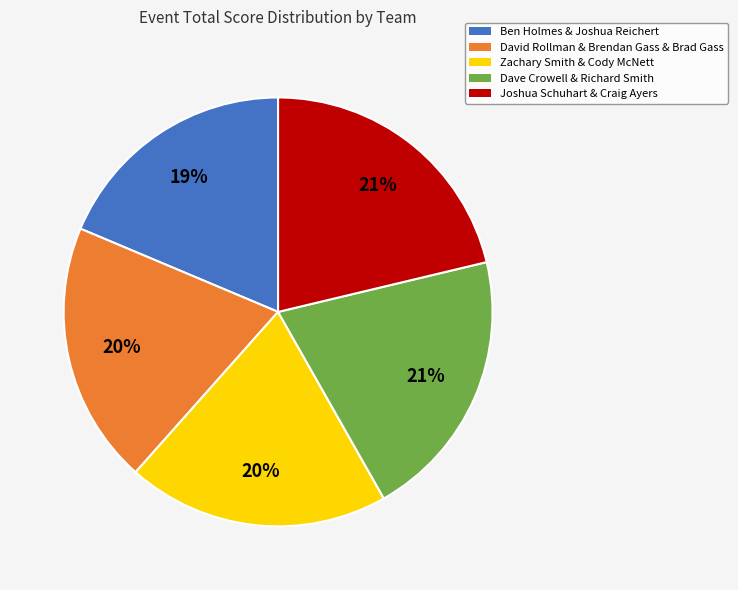

The Ben Holmes & Joshua Reichert slice represents 26% of the pie. True or false?

False